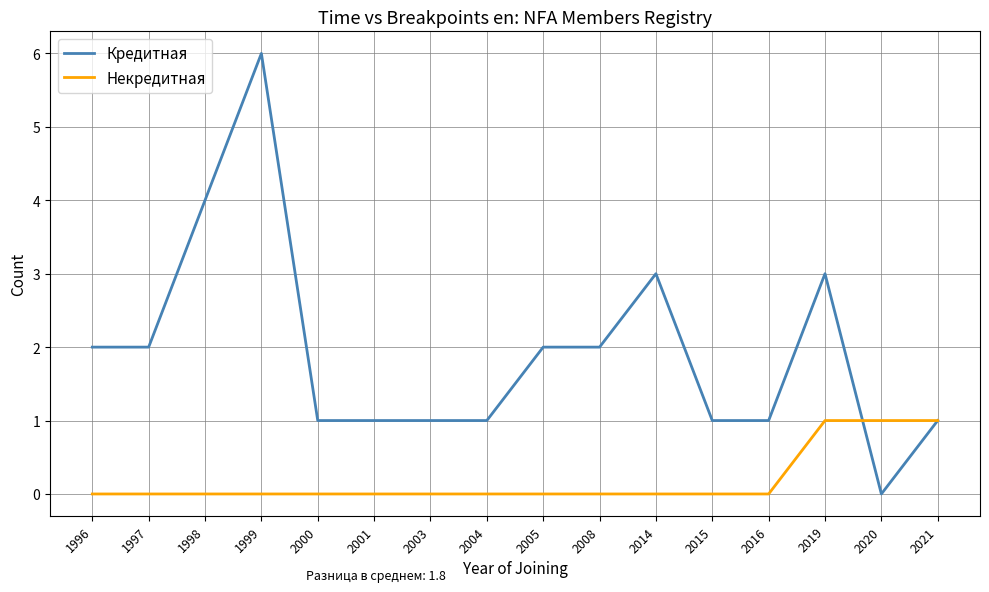

Between 2016 and 2021, which series saw the biggest shift?

Некредитная